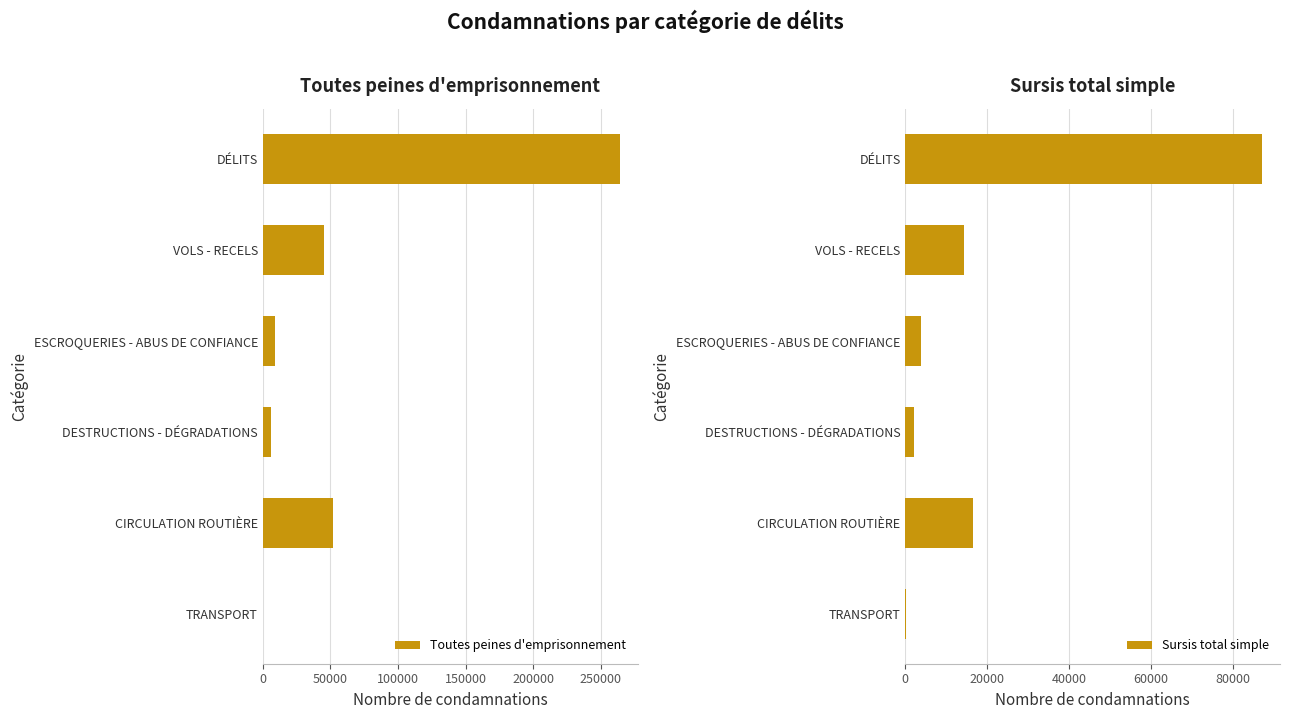

What is the sum of all Toutes peines d'emprisonnement values?

376687